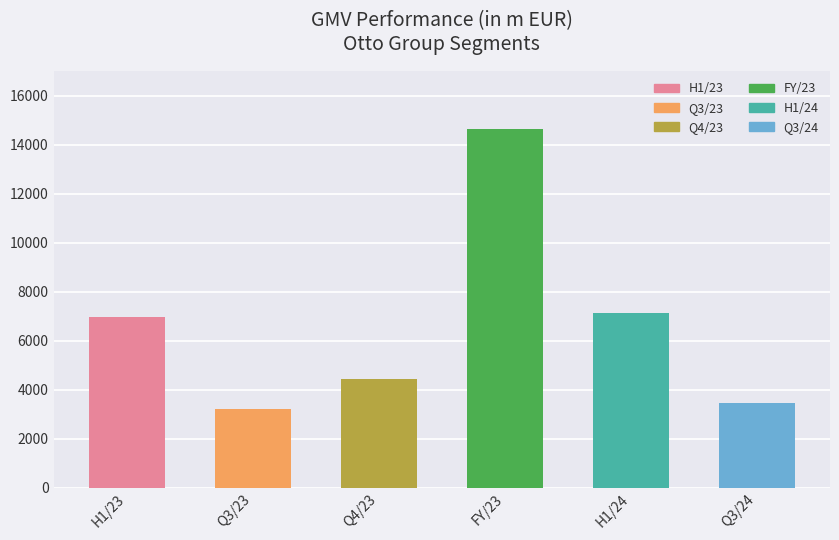

Between Q3/23 and FY/23, which series saw the biggest shift?

GMV